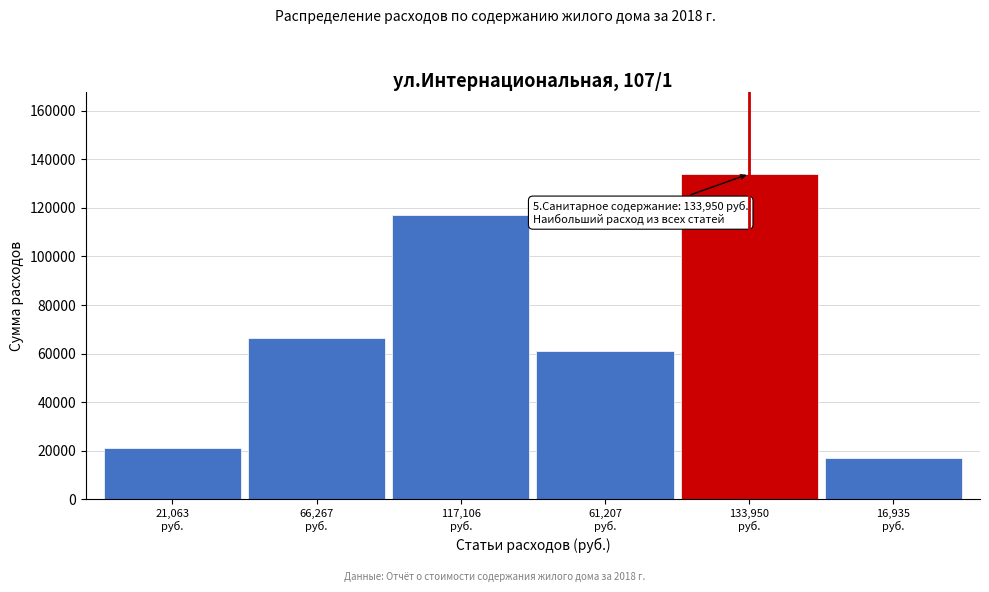

What is the average value?

69421.3